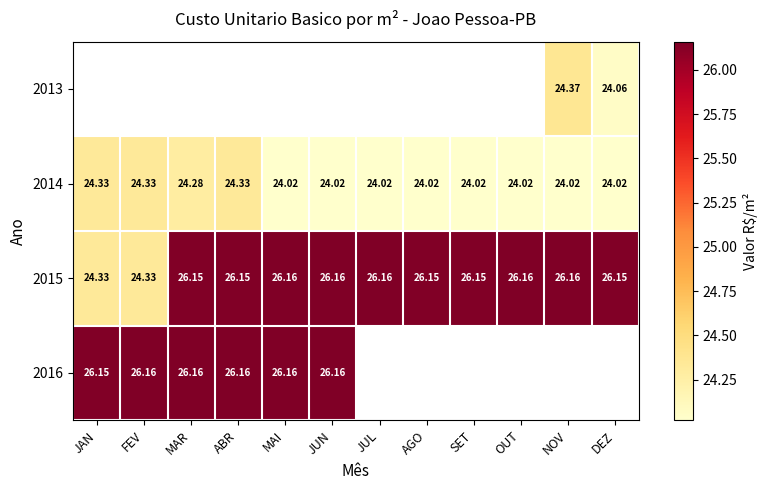

At which label does 2015 first exceed 26?

MAR